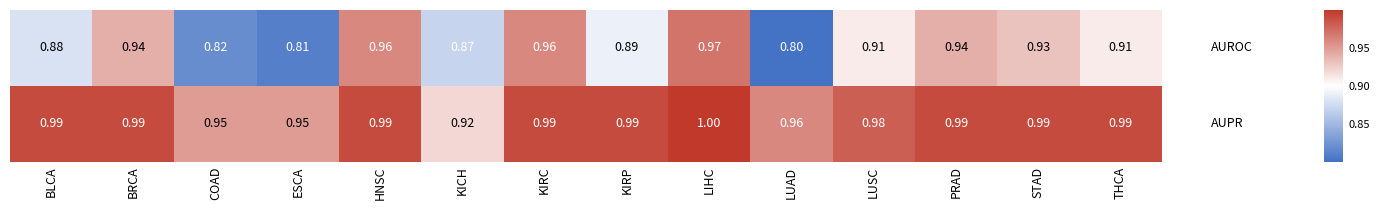

At which category is the sum across all series the highest?

LIHC